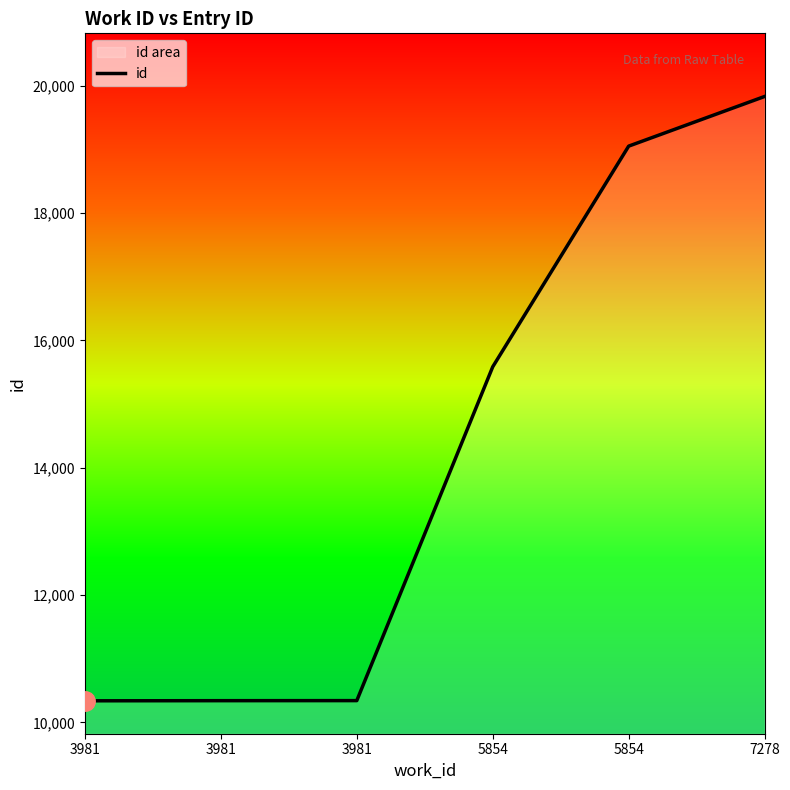

At which label is the value closest to 15086?

5854